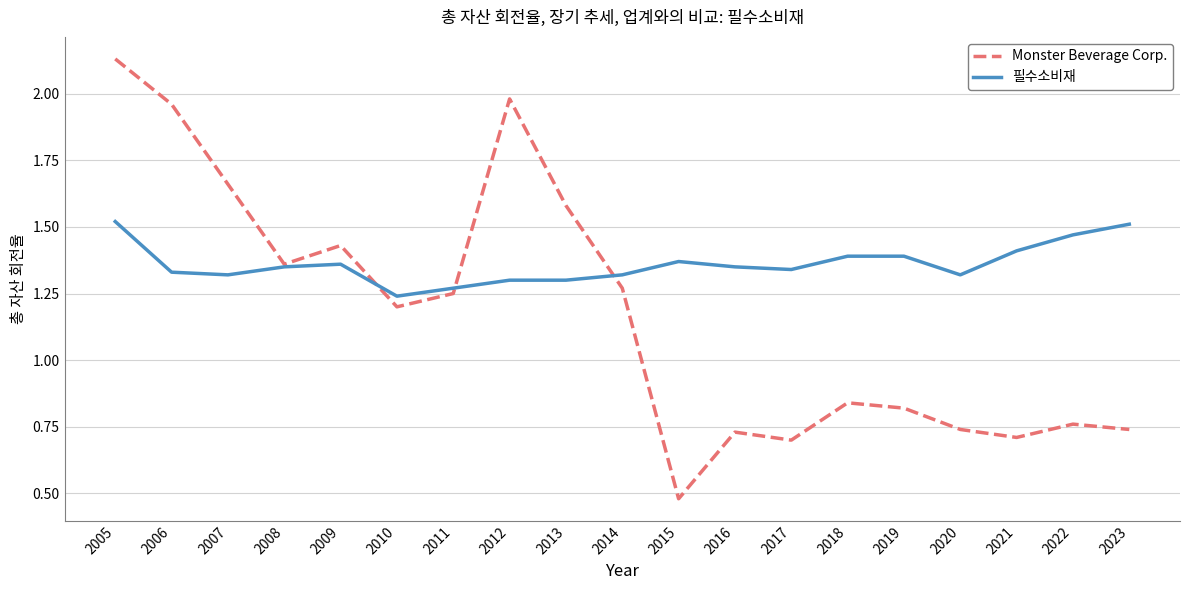

List the series in order of their peak value, lowest first.

필수소비재, Monster Beverage Corp.